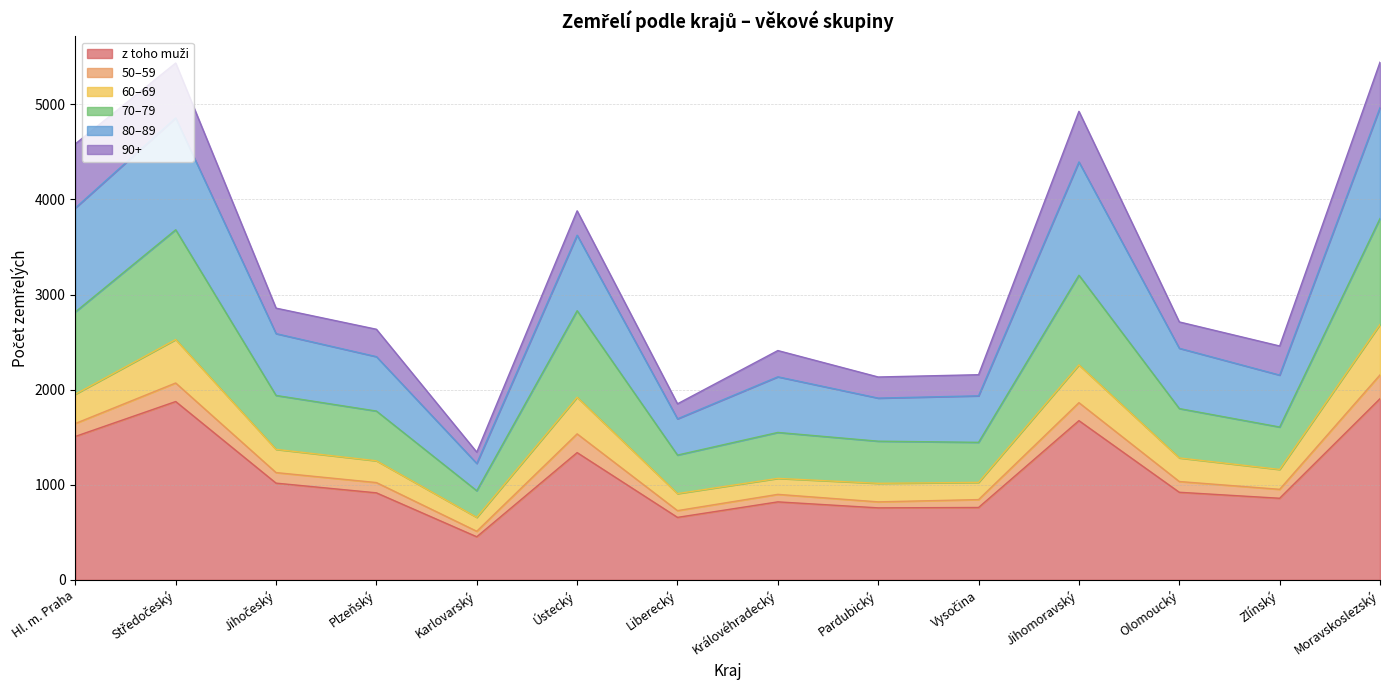

True or false: 60–69 and z toho muži intersect in this chart.

False